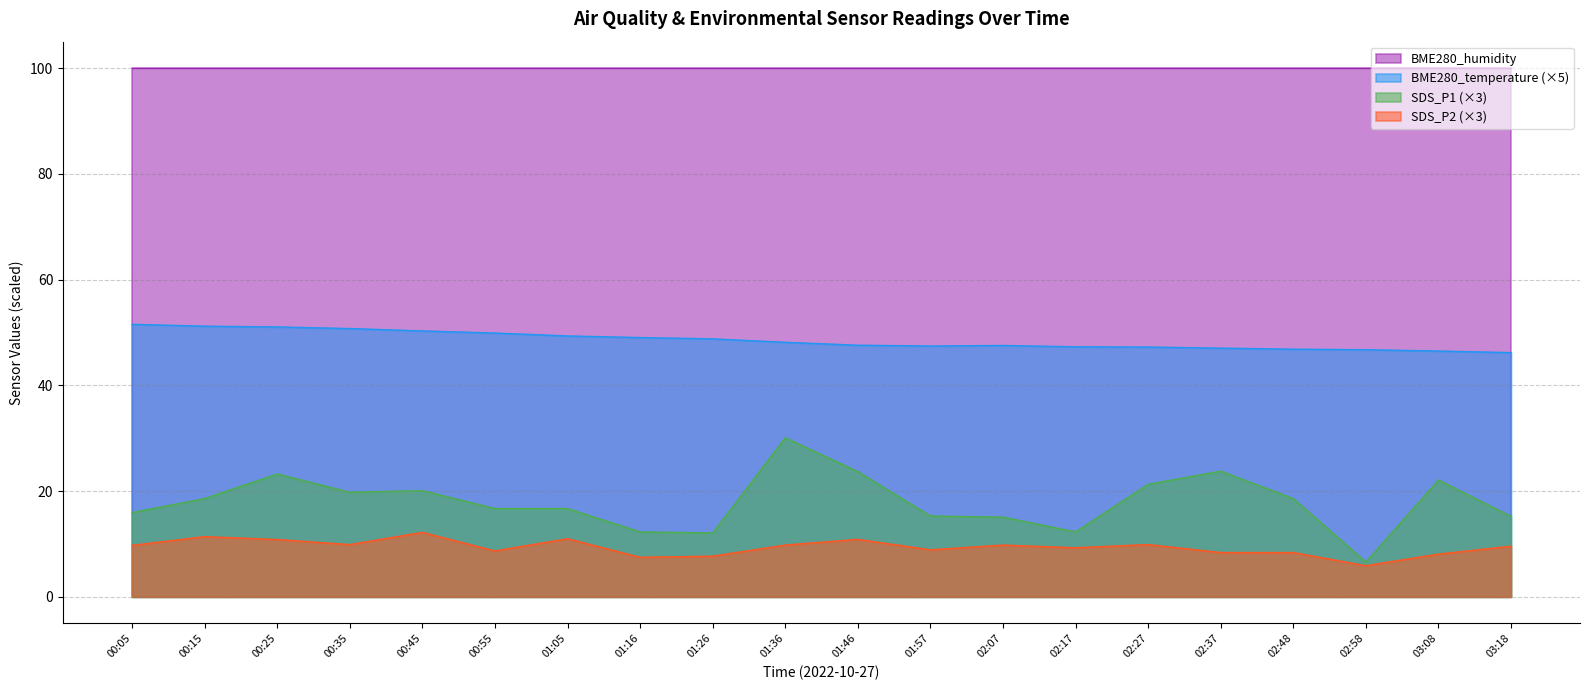

Which series has the widest spread of values?

SDS_P1 (×3)